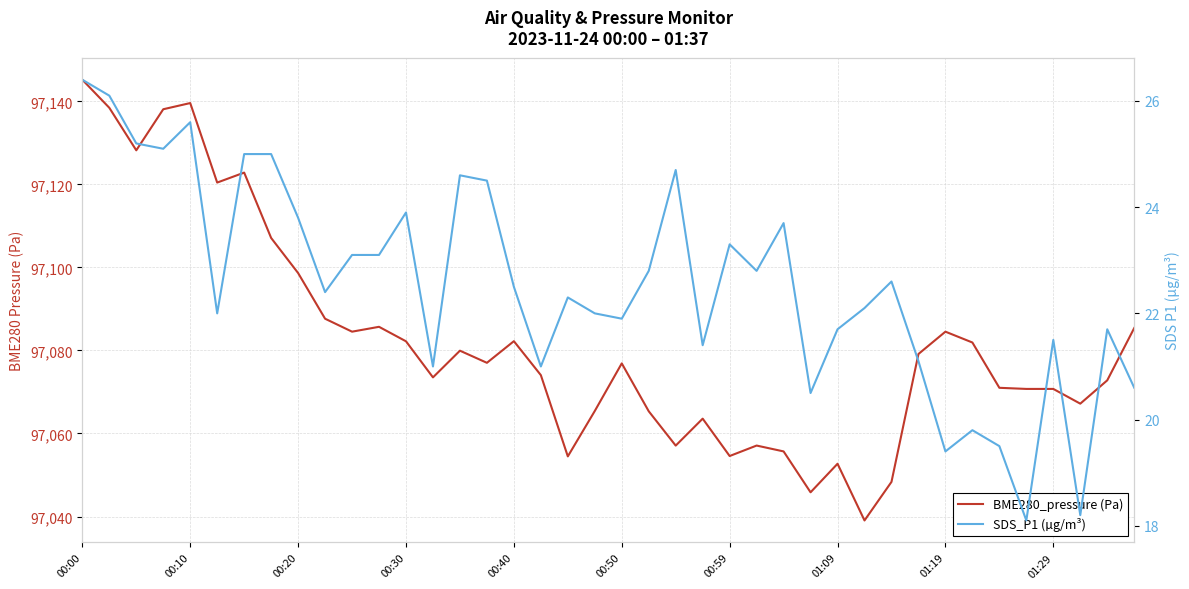

Which series has the widest spread of values?

BME280_pressure (Pa)